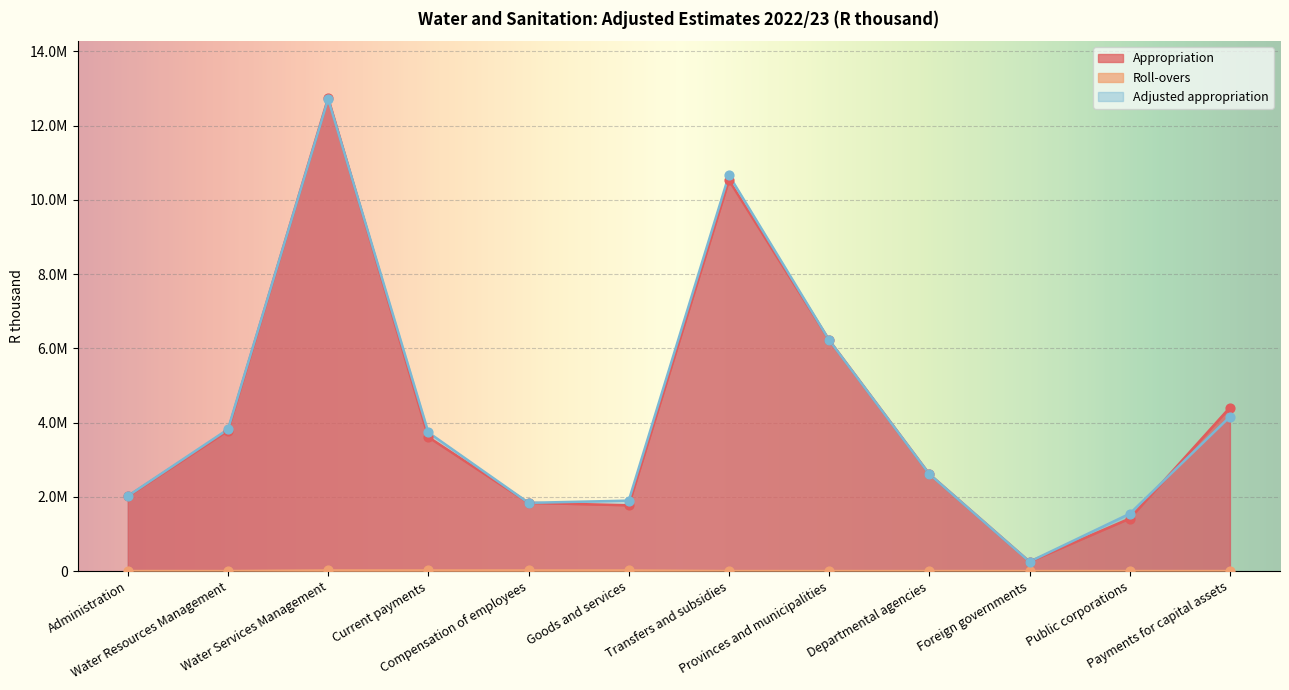

At which category is the sum across all series the highest?

Water Services Management